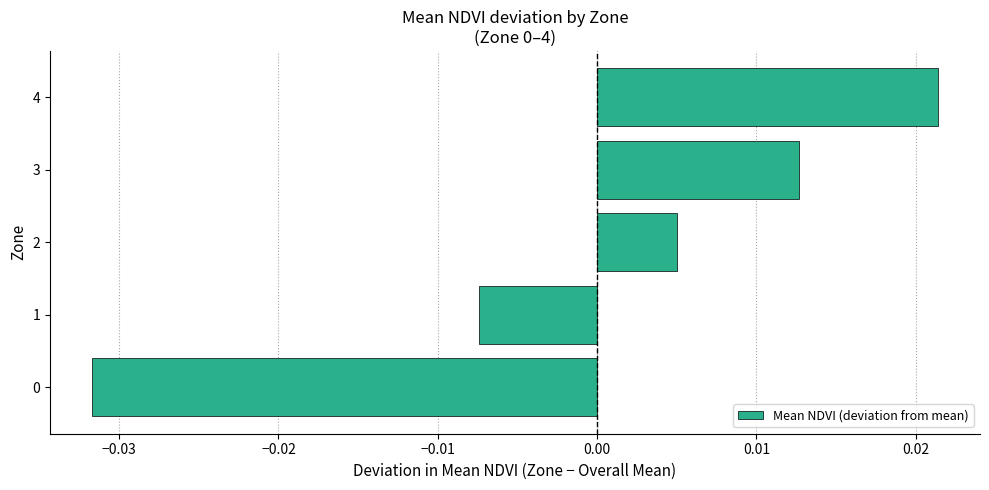

How many data points are above 0?

3